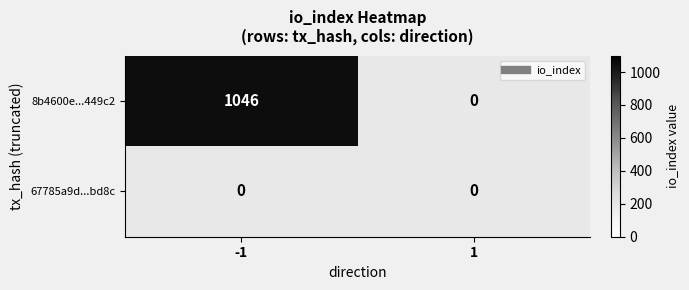

Between direction and io_index, which series saw the biggest shift?

8b4600e789eda3b7479b4e4ee9fdac1f89449c2